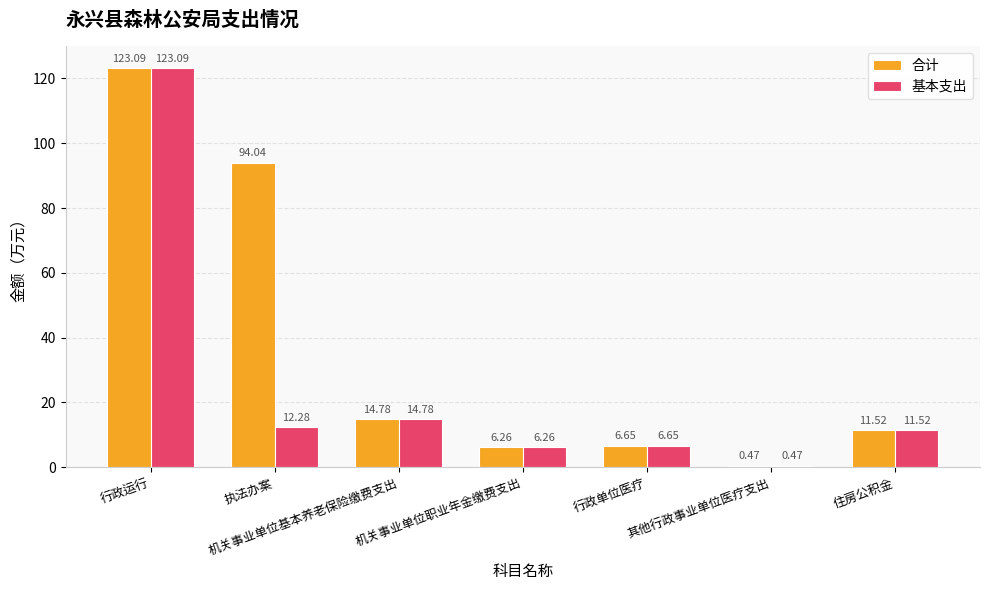

Where does the 基本支出 series first go above 11?

行政运行